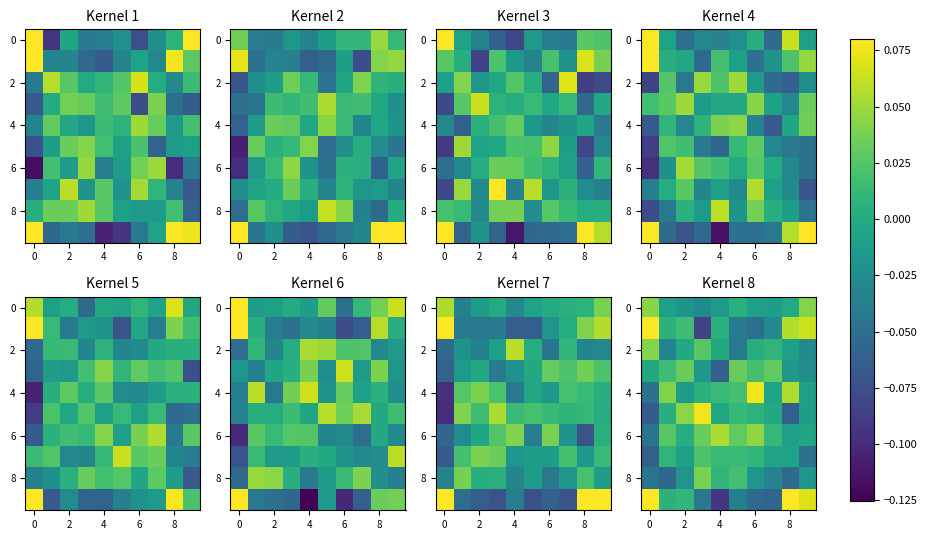

Between 2 and 6, which is larger?

6